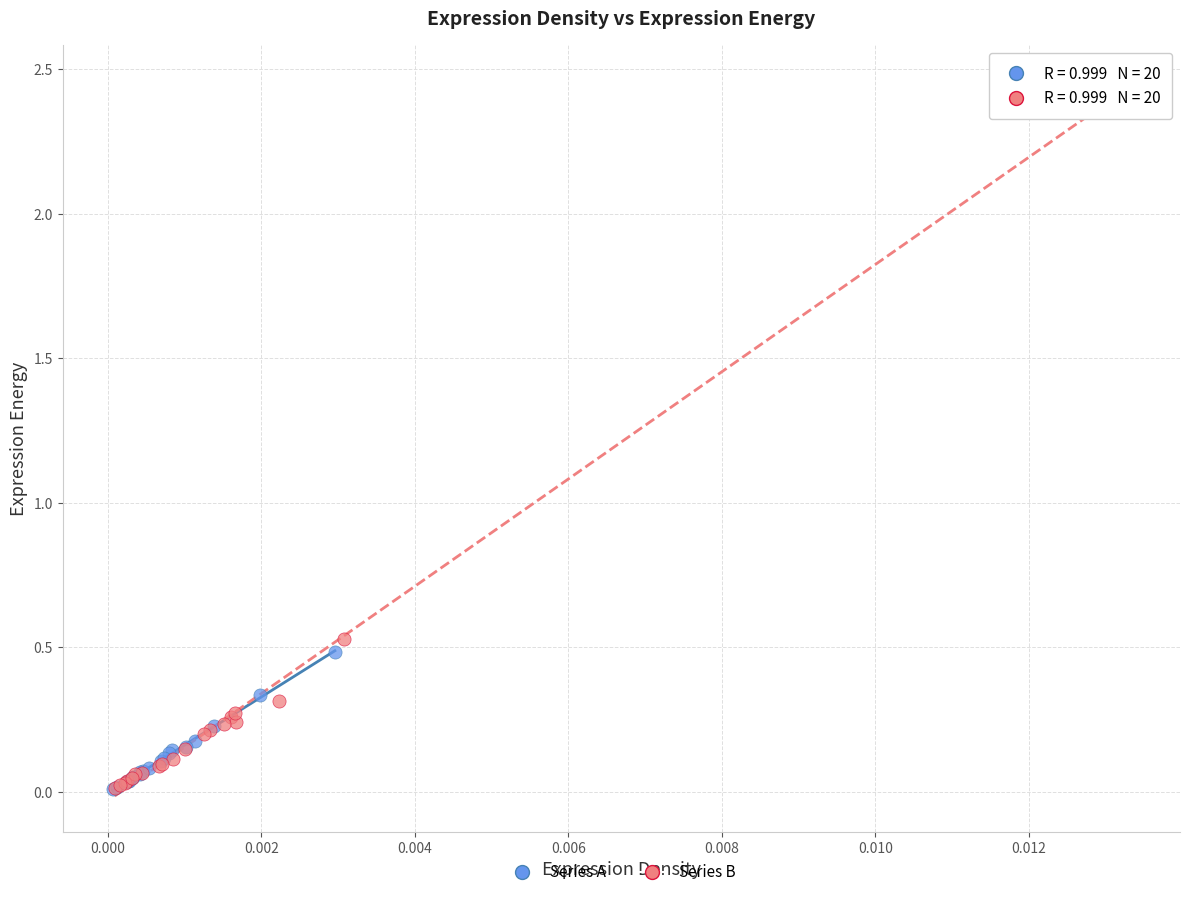

Which series reaches the maximum Y coordinate?

Series B